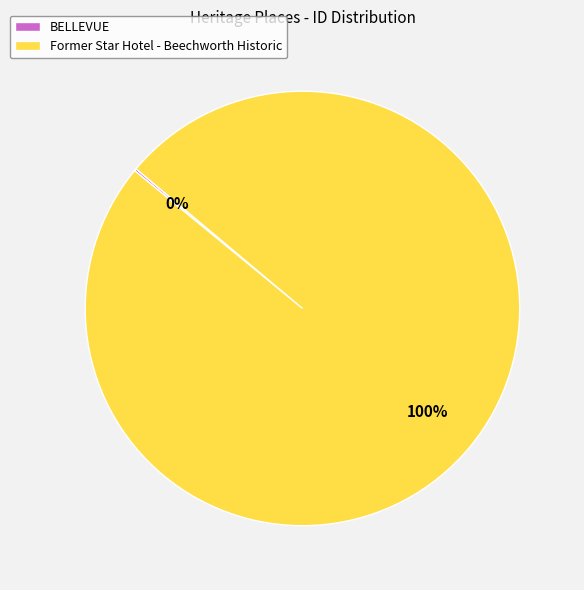

Is it true that Former Star Hotel - Beechworth Historic is 100% of the pie?

True